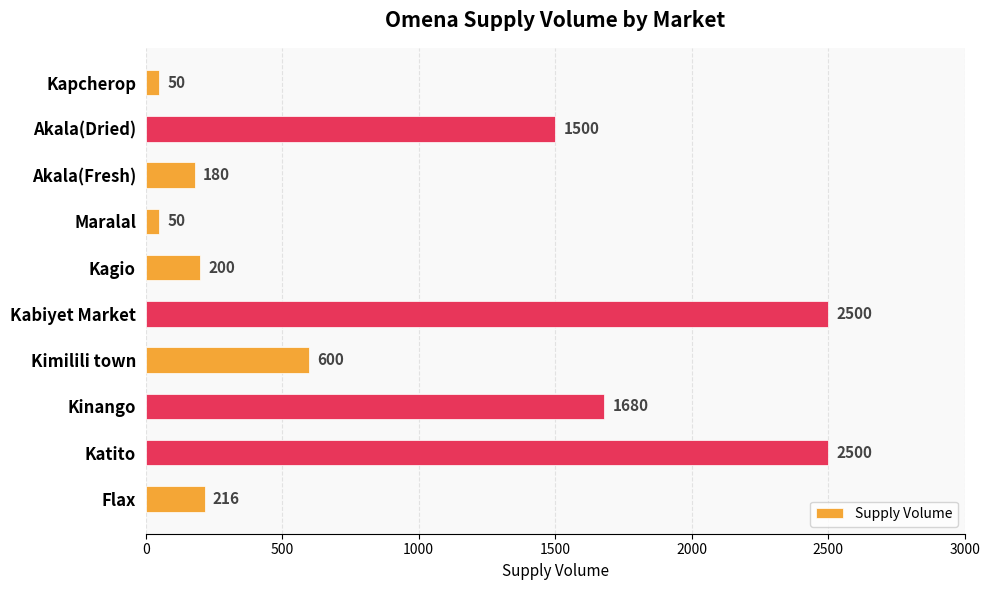

What is the sum of all values?

9476